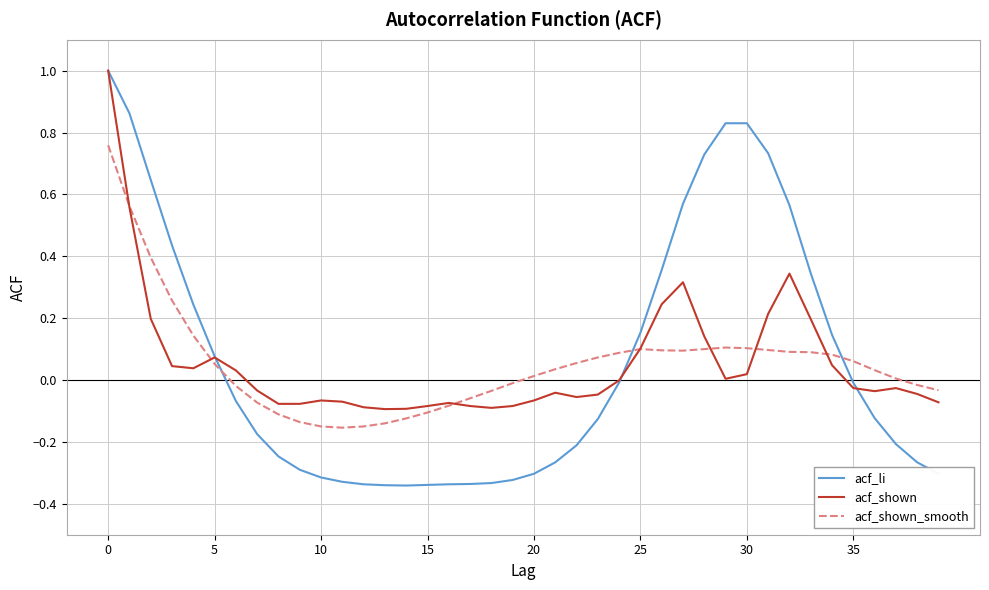

Which series has the widest spread of values?

acf_li